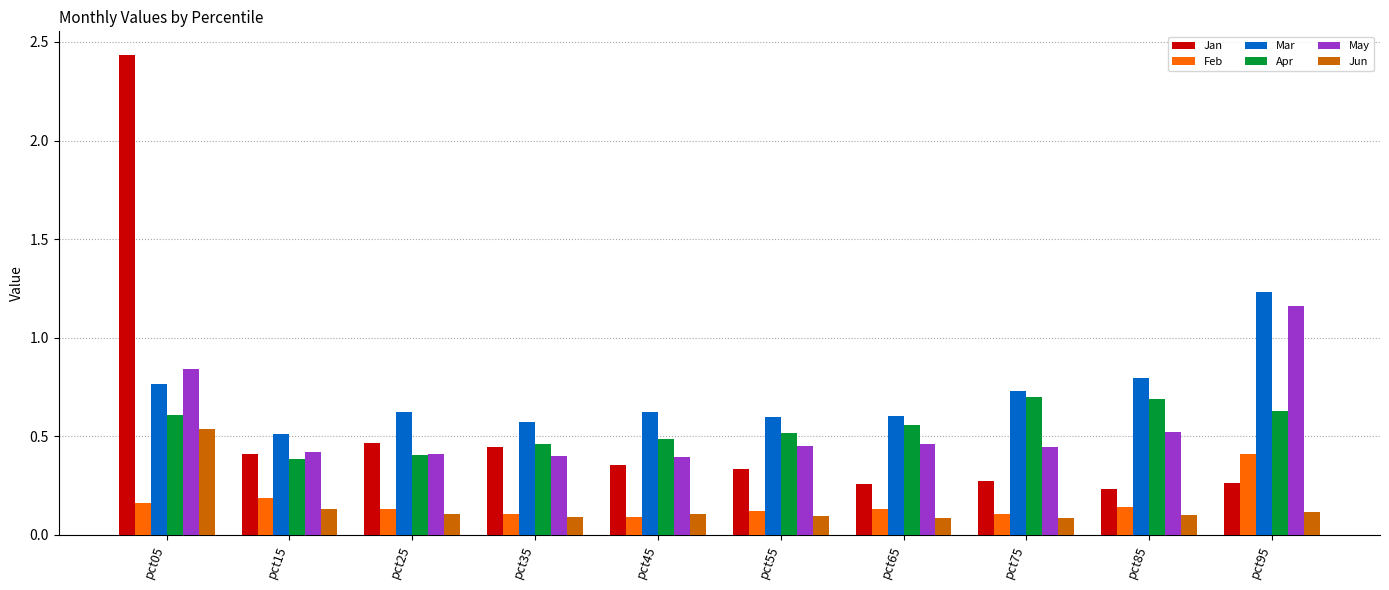

What are all the series names shown in the legend?

Jan, Feb, Mar, Apr, May, Jun